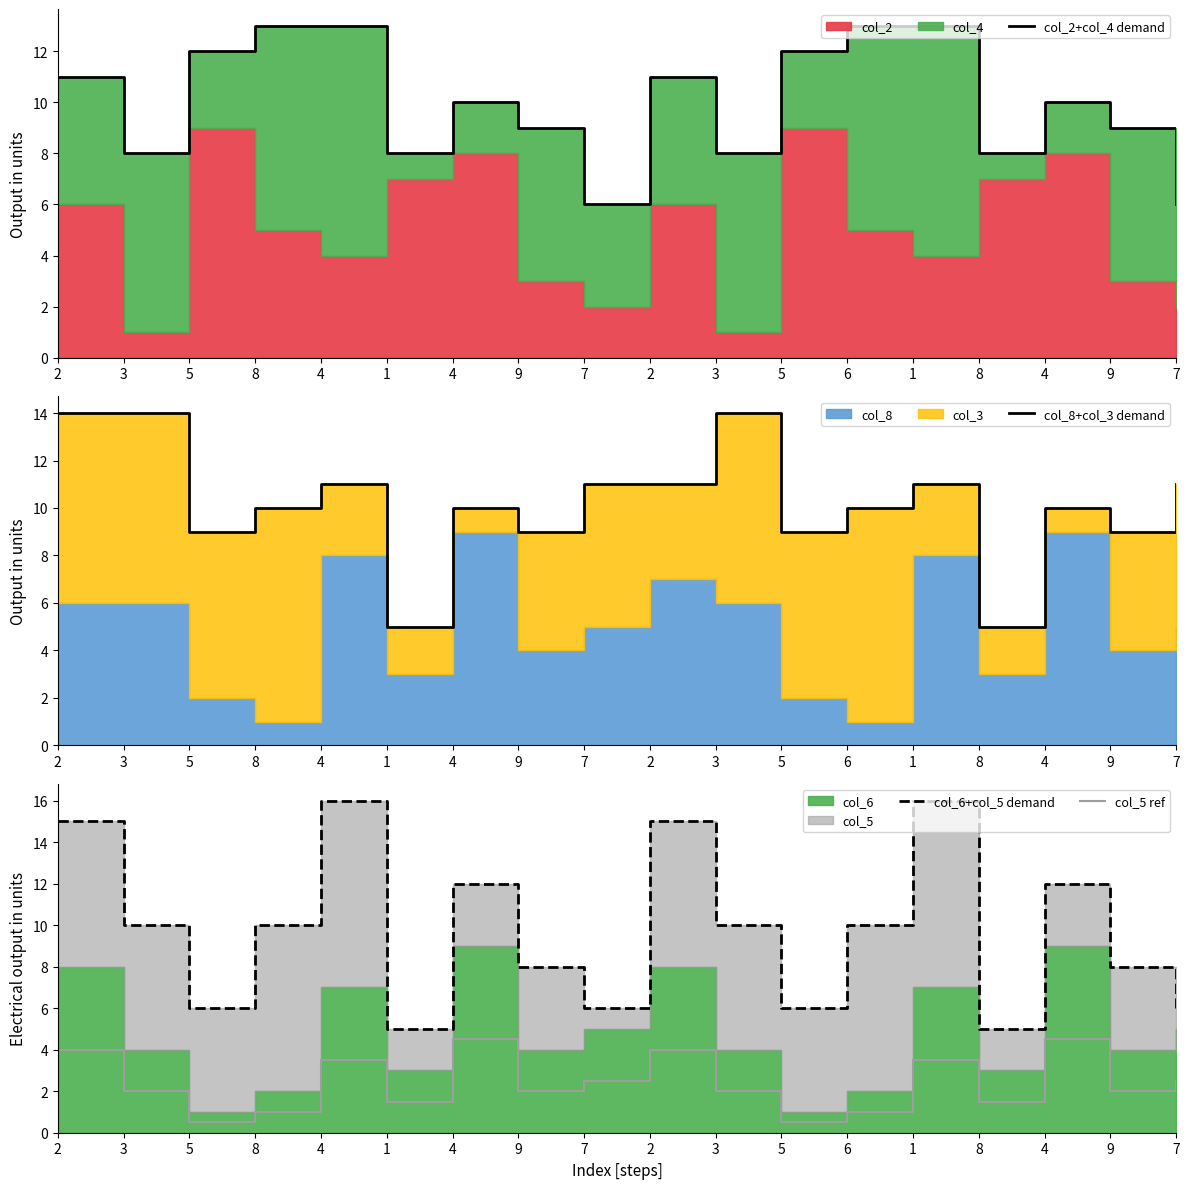

List the labels in order of col_8+col_3 demand value, smallest first.

1, 8, 5, 9, 5, 9, 8, 4, 6, 4, 4, 7, 2, 1, 7, 2, 3, 3